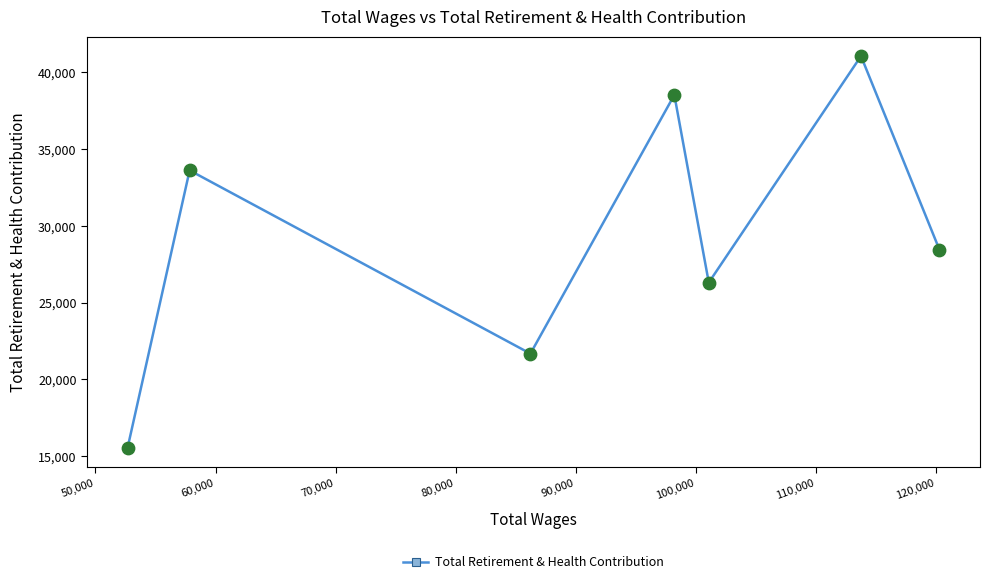

What is the difference between the maximum and second lowest values?

19396